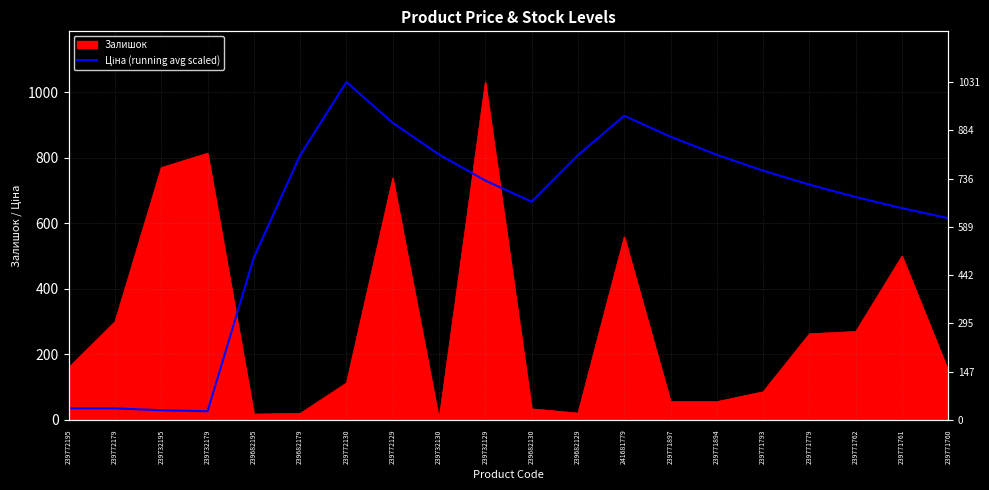

Read the value at 239771793.

760.7